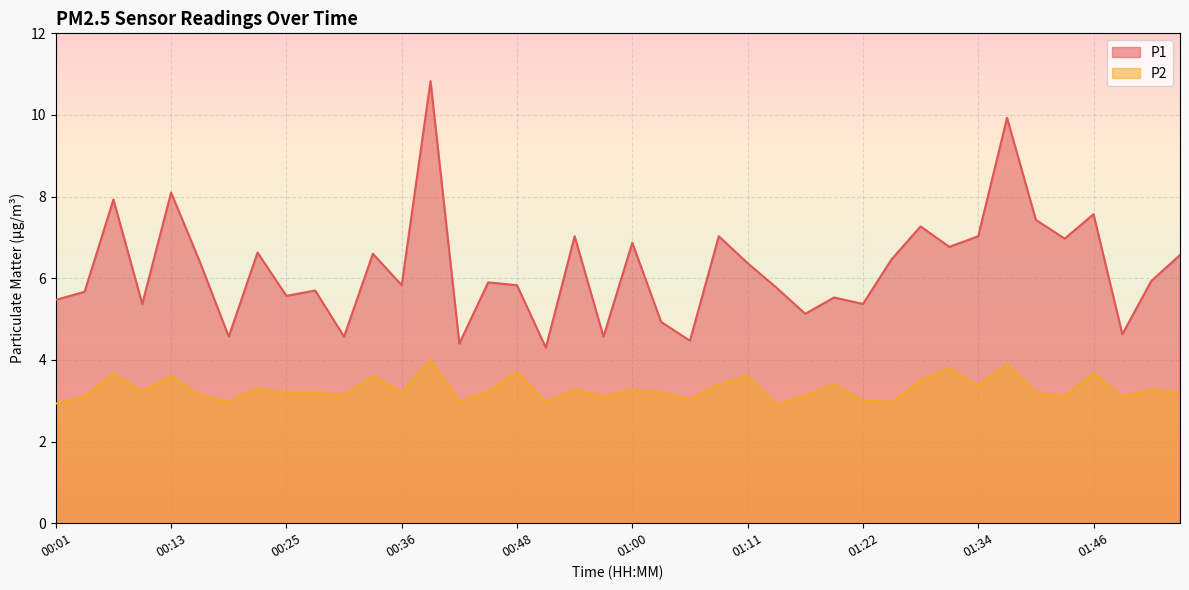

True or false: P2 has more than 2 points higher than both neighbors.

True